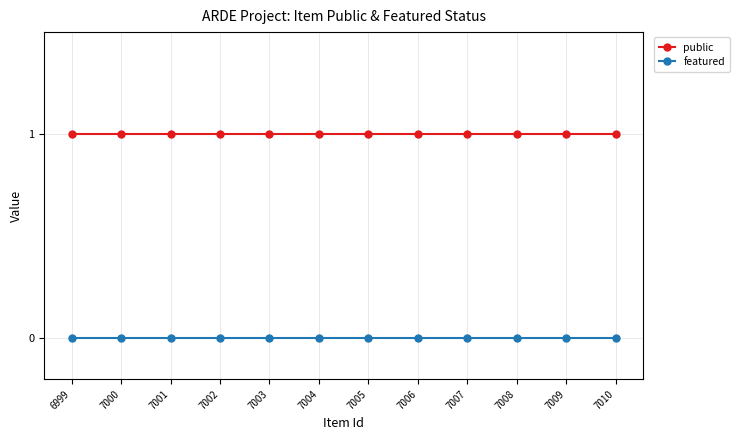

What is the value of the public point at the 6th from the left?

1